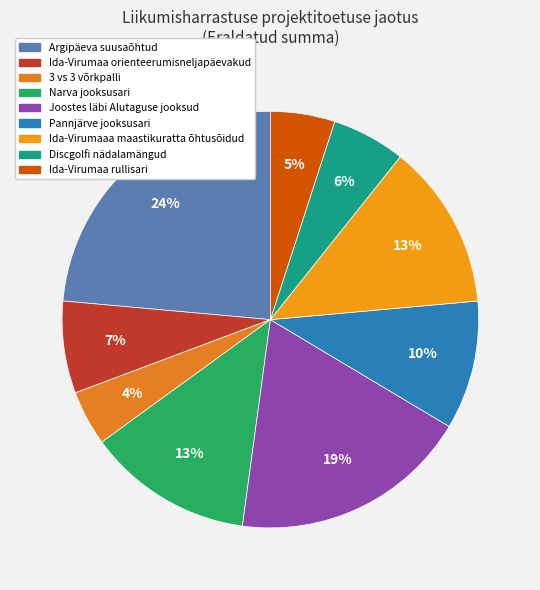

True or false: Narva jooksusari accounts for 13% of the total.

True